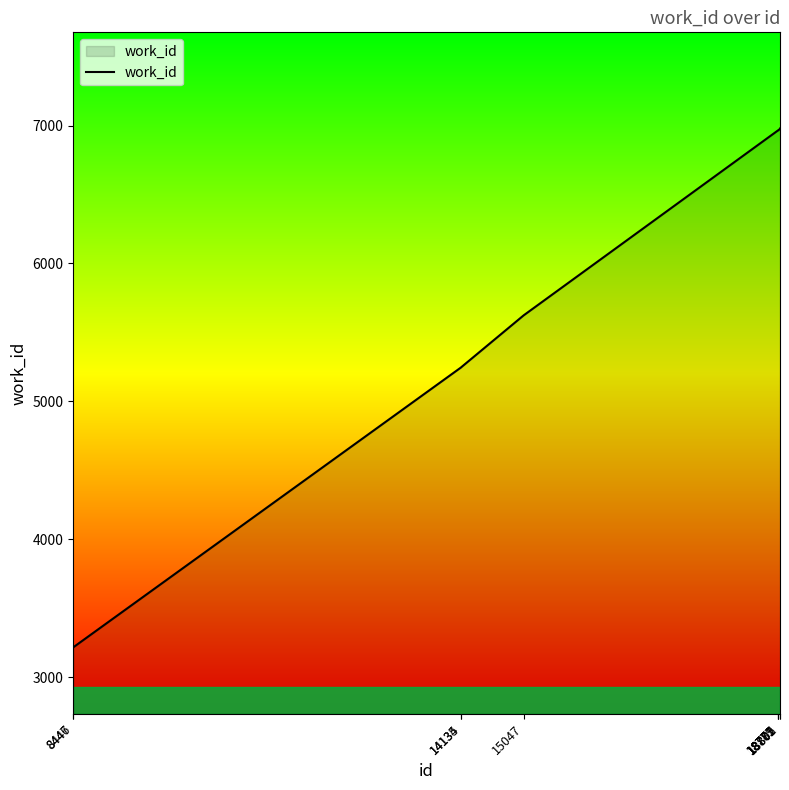

Approximately how many times larger is the value at 8447 compared to 18777?

0.5